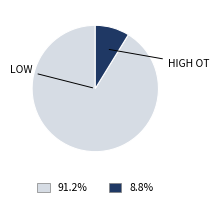

Is there a majority slice in this chart?

Yes